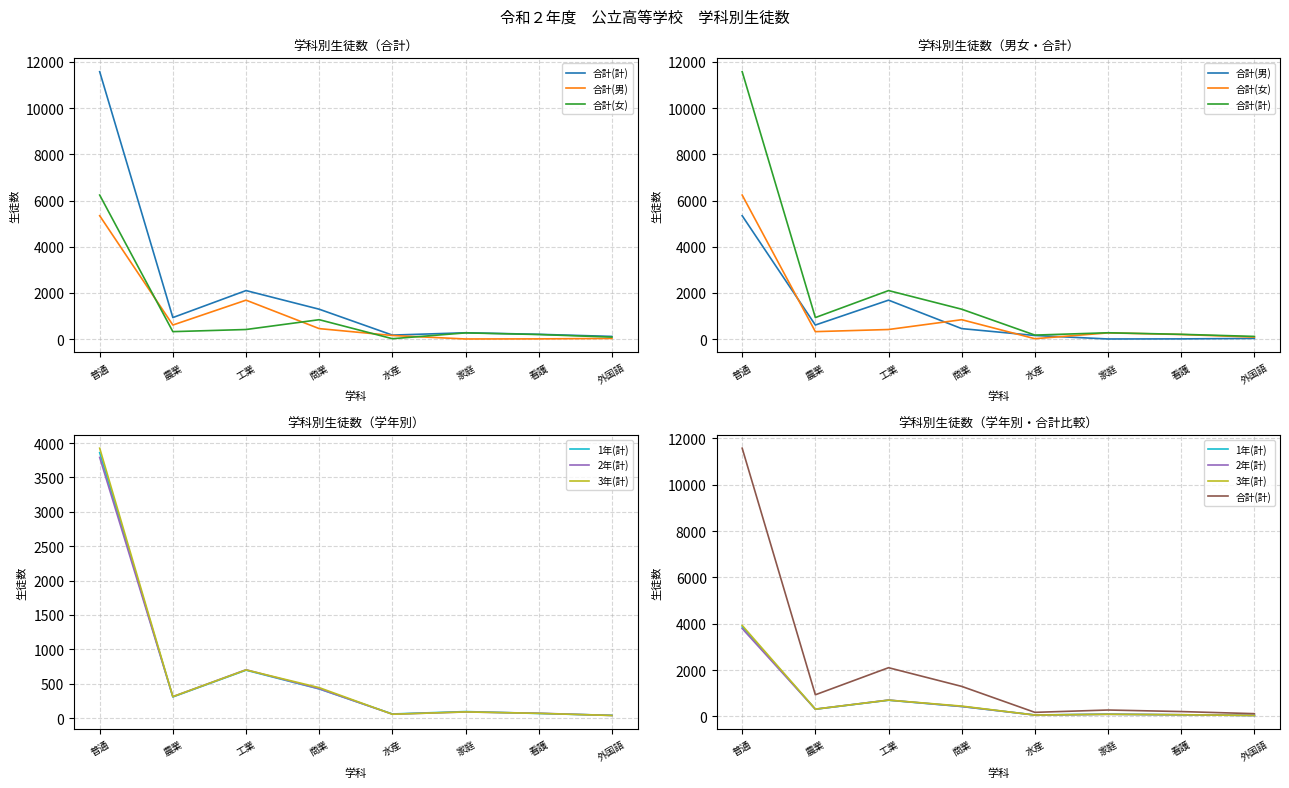

True or false: 2年(計) has a value of 1196 at 工業.

False